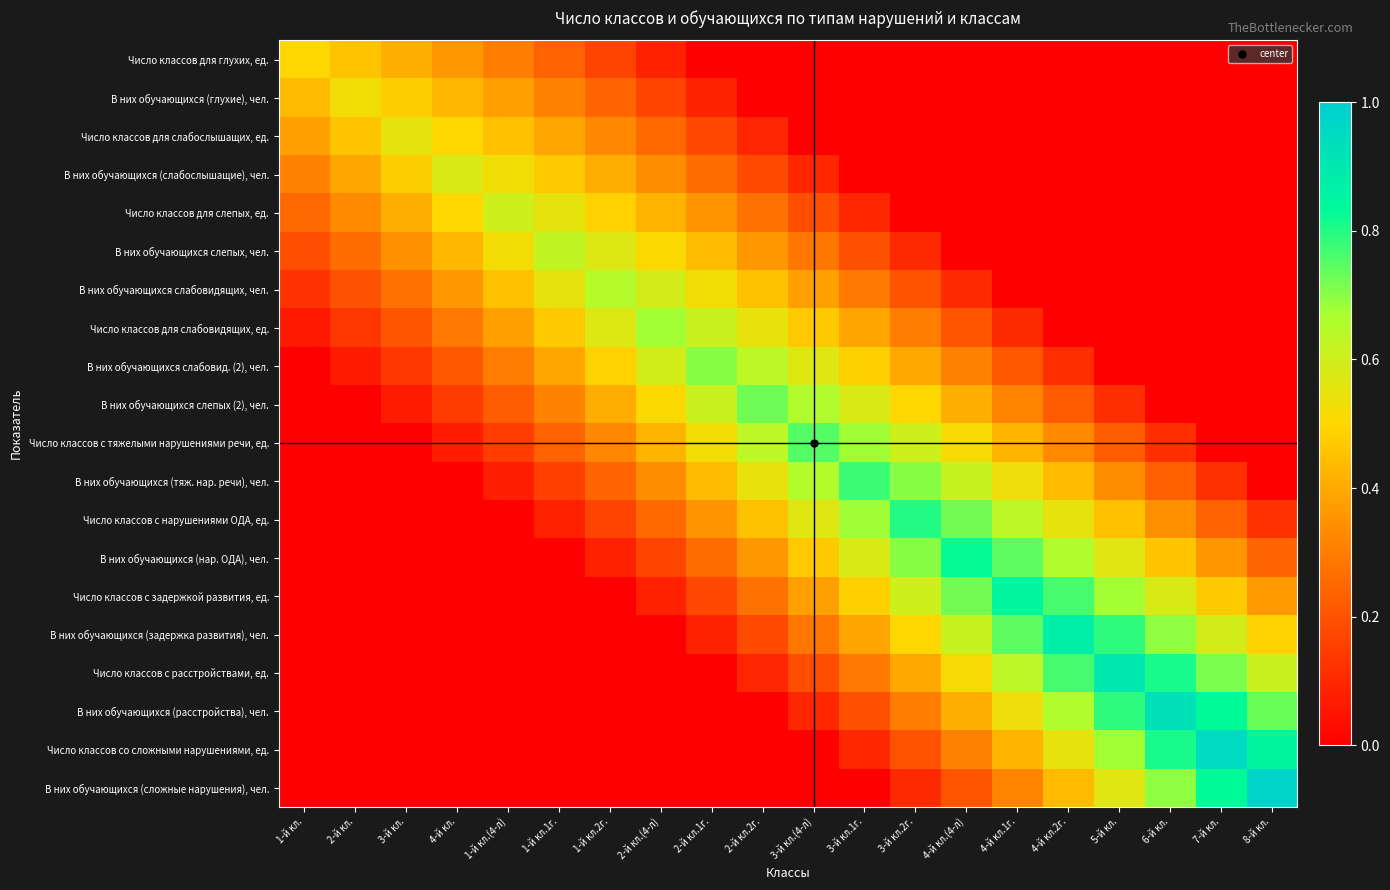

Which has a higher value, 1-й кл. or 5-й кл.?

1-й кл.